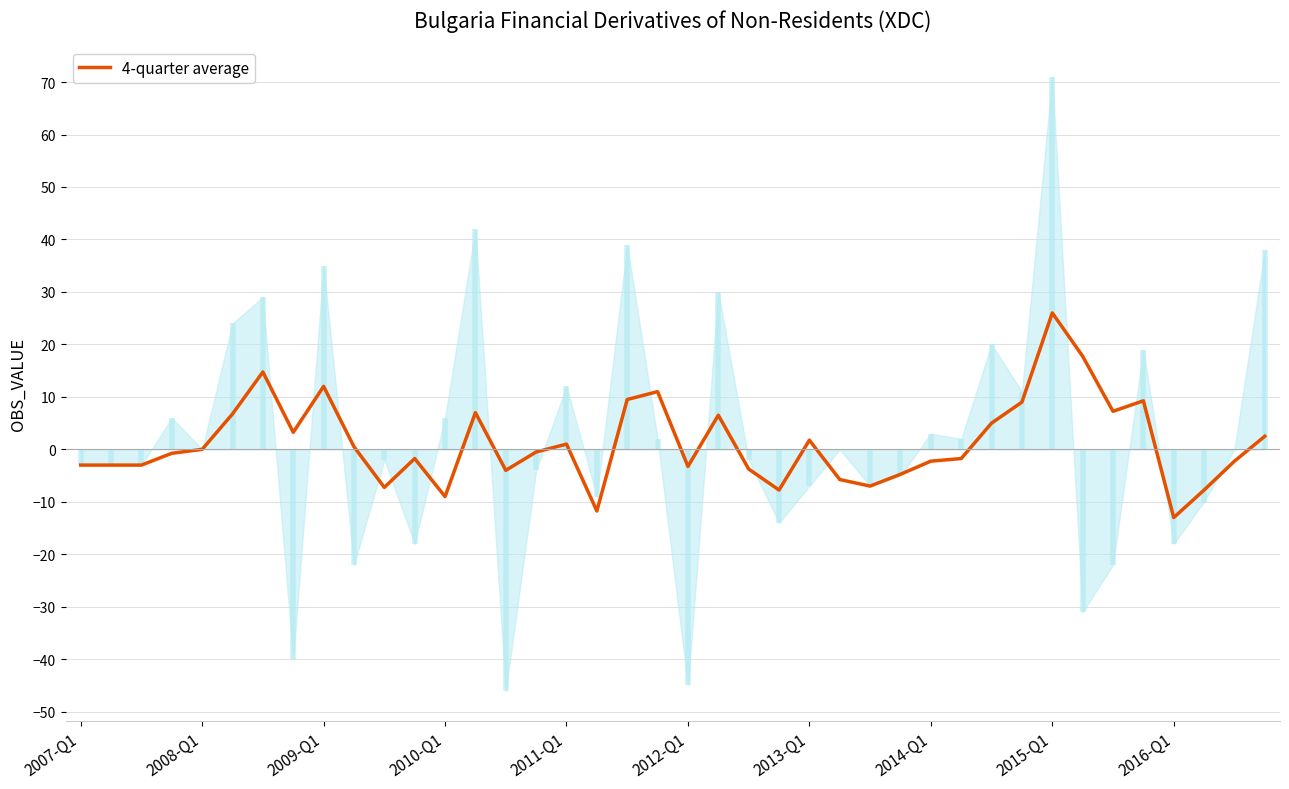

What is the minimum value for 4-quarter average?

-13.0